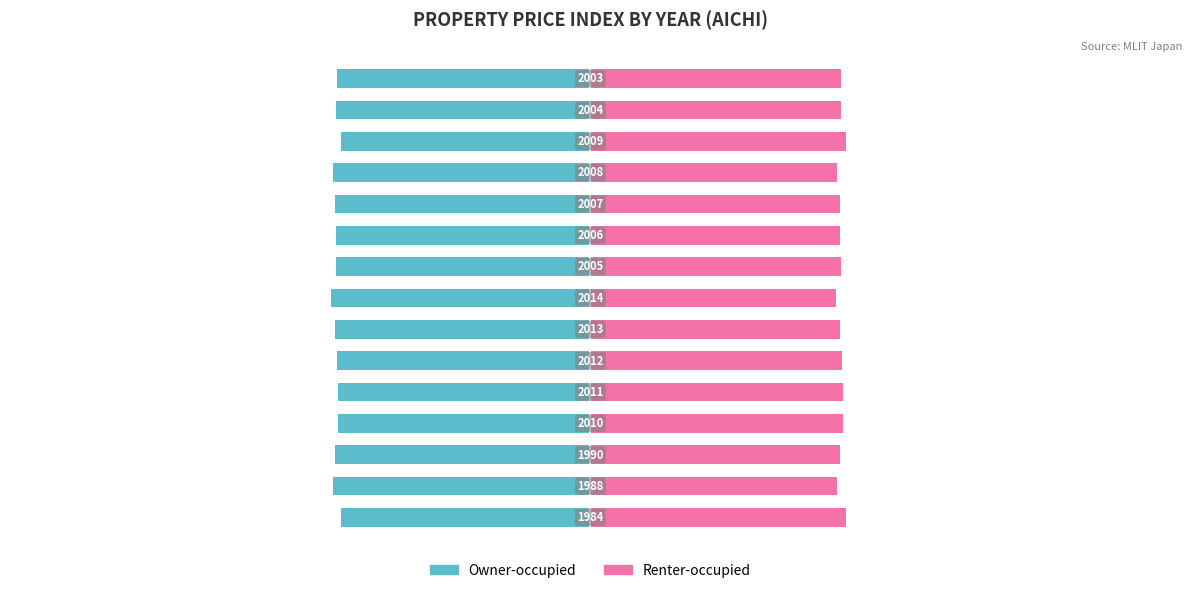

Reading right to left, transcribe all the data shown in this chart.

Owner-occupied: 14=-50.3	13=-50.3	12=-49.4	11=-51.0	10=-50.6	9=-50.5	8=-50.4	7=-51.4	6=-50.6	5=-50.2	4=-50.0	3=-50.0	2=-50.6	1=-51.0	0=-49.4
Renter-occupied: 14=49.7	13=49.7	12=50.6	11=49.0	10=49.4	9=49.5	8=49.6	7=48.6	6=49.4	5=49.8	4=50.0	3=50.0	2=49.4	1=49.0	0=50.6